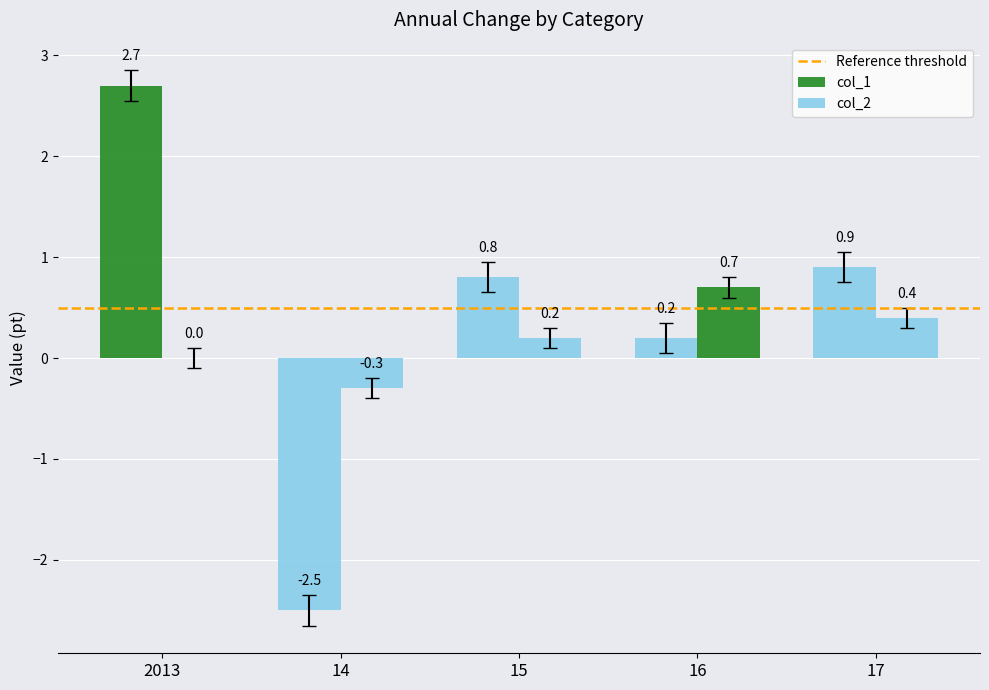

Reading right to left, what are all the values shown in this chart?

col_1: 0.9	0.2	0.8	-2.5	2.7
col_2: 0.4	0.7	0.2	-0.3	0.0